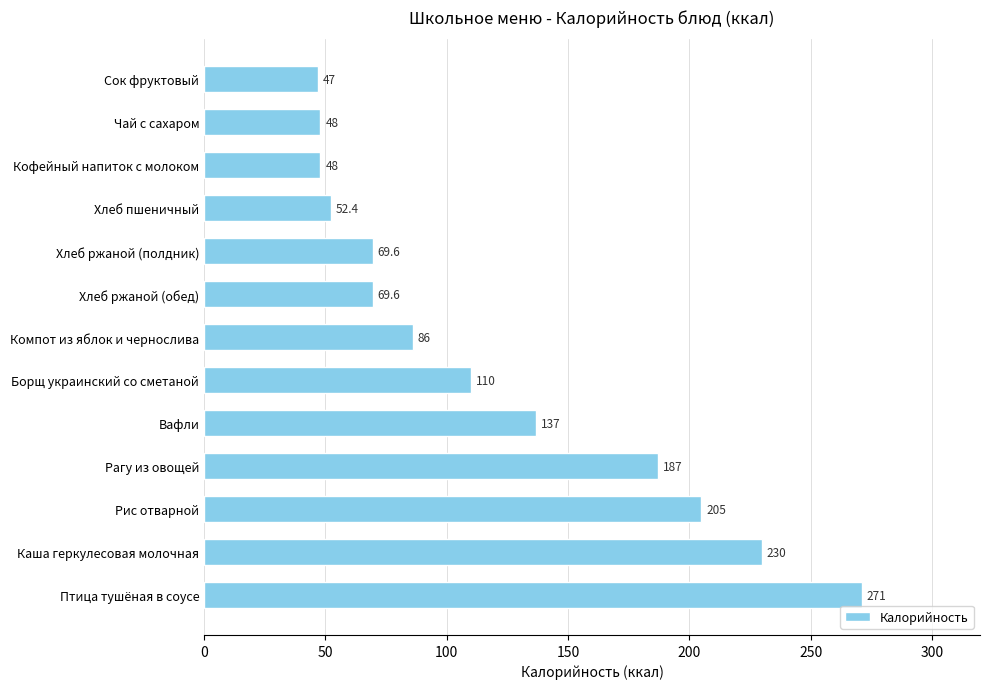

What is the difference between the maximum and minimum values?

224.0